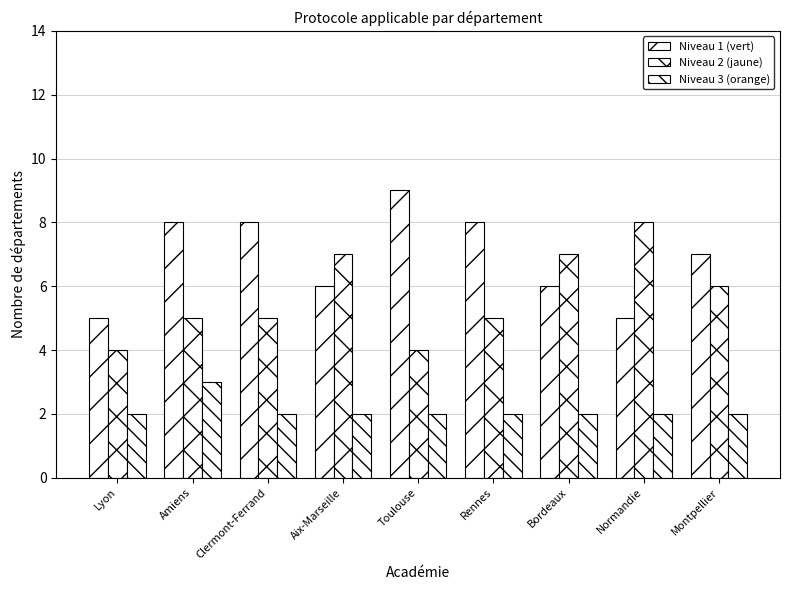

Rank the series by their average value, from lowest to highest.

Niveau 3 (orange), Niveau 2 (jaune), Niveau 1 (vert)